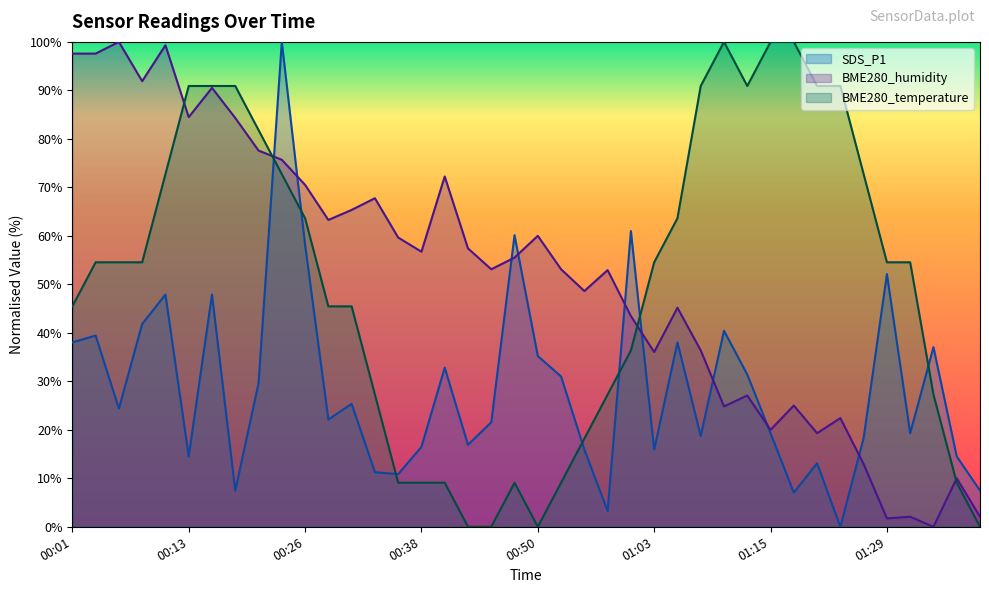

How many values in the BME280_humidity series are below 55?

20